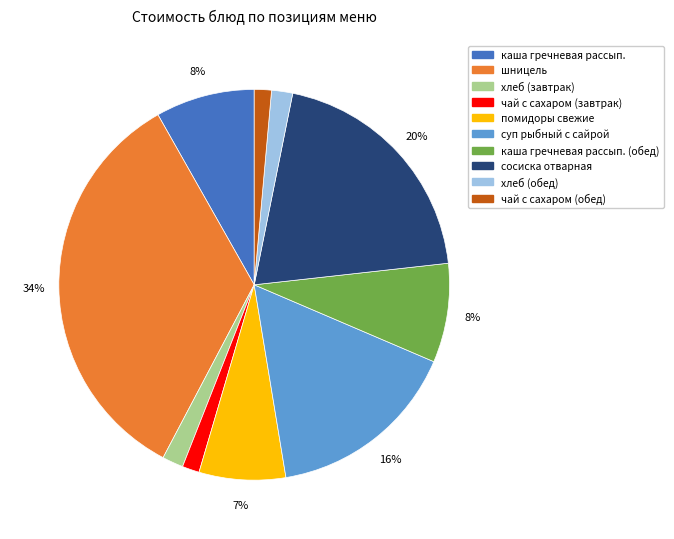

Does any single category account for the majority?

No